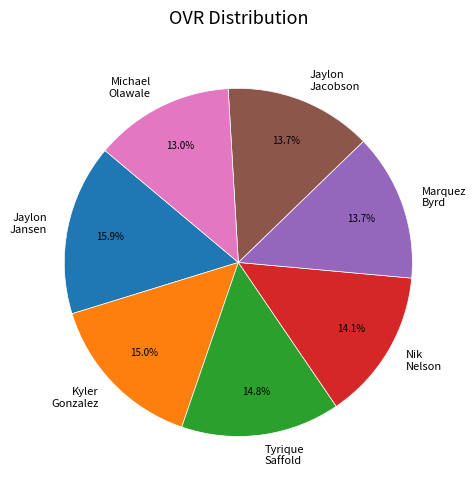

How many segments does this pie chart have?

7